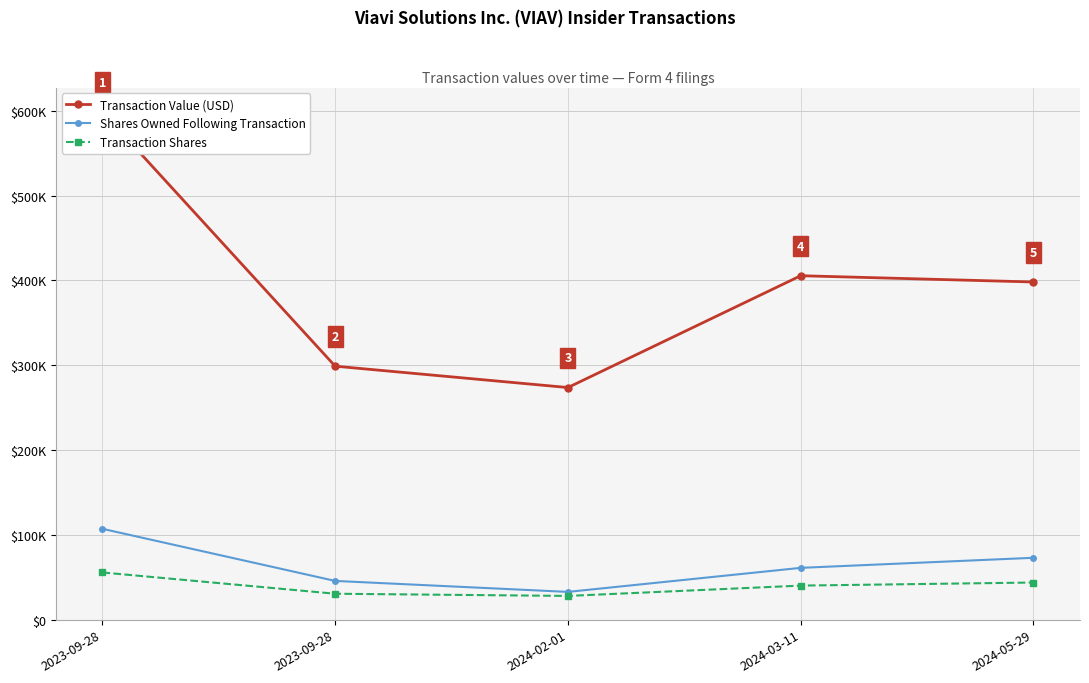

What is the spread (max minus min) of values at 2024-03-11?

365409